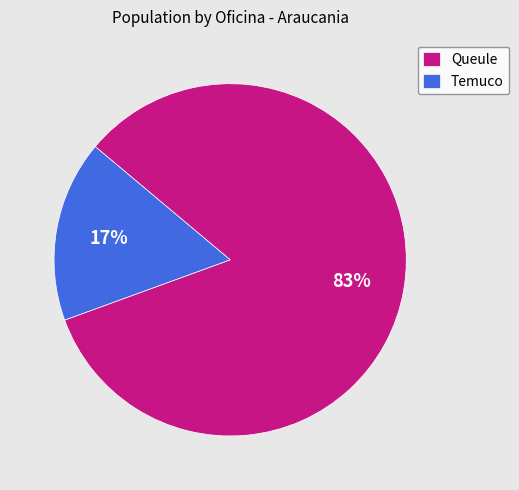

Is the sum of Queule and Temuco greater than half?

Yes